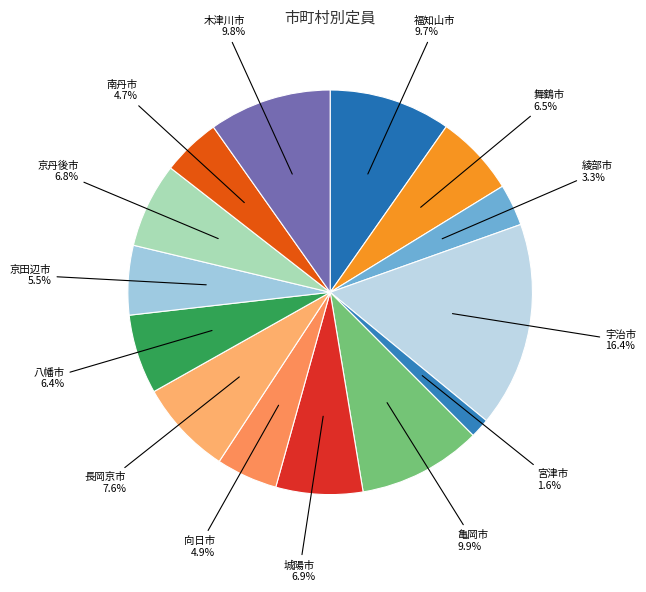

How many segments does this pie chart have?

14